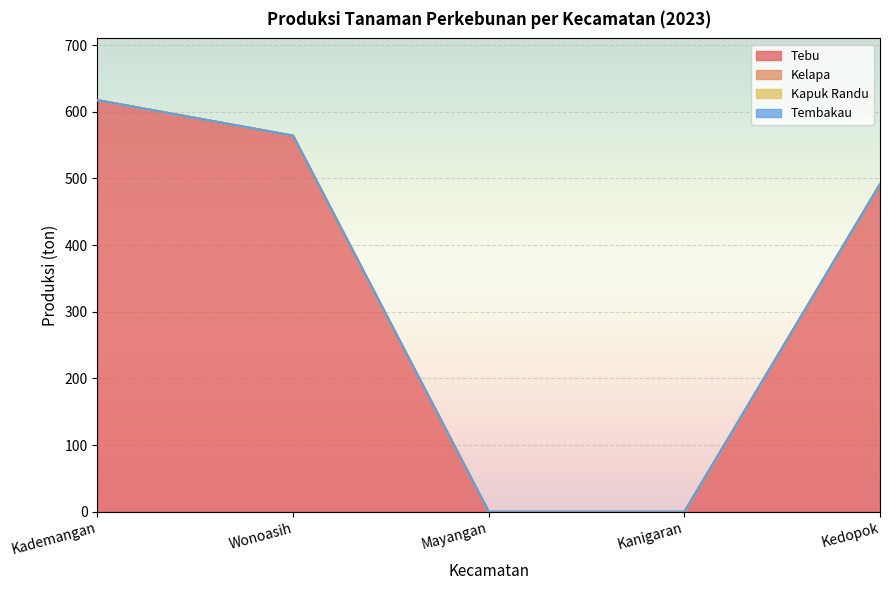

List the series in order of their peak value, lowest first.

Kapuk Randu, Tembakau, Kelapa, Tebu